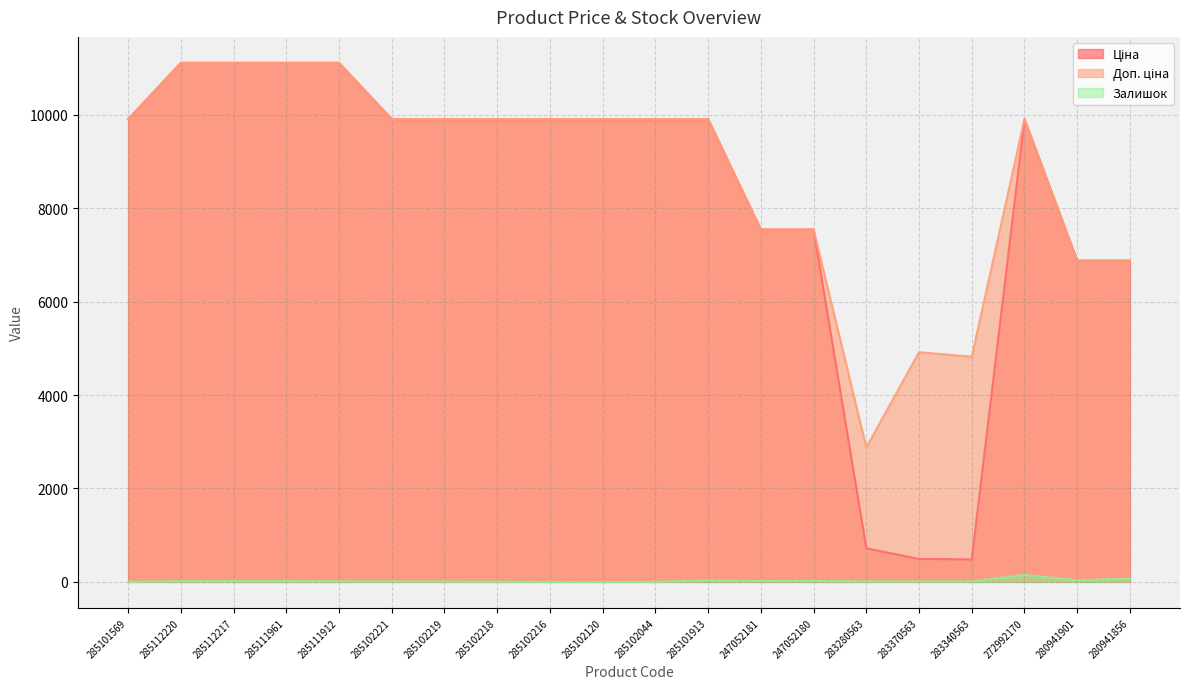

At which label does Доп. ціна reach its peak?

285112220